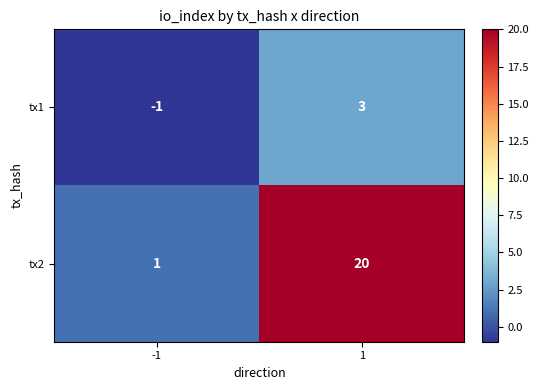

True or false: tx2 has a value of 13 at 1.

False